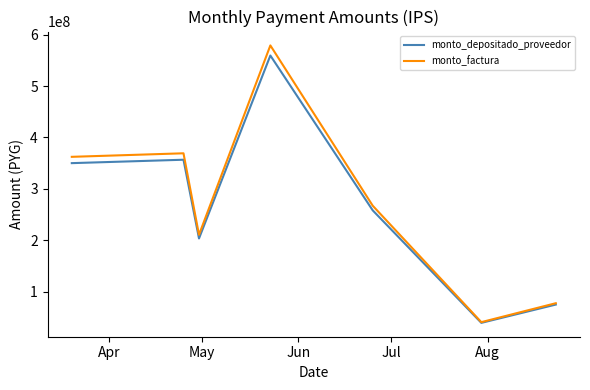

Does the chart have visible grid lines?

No